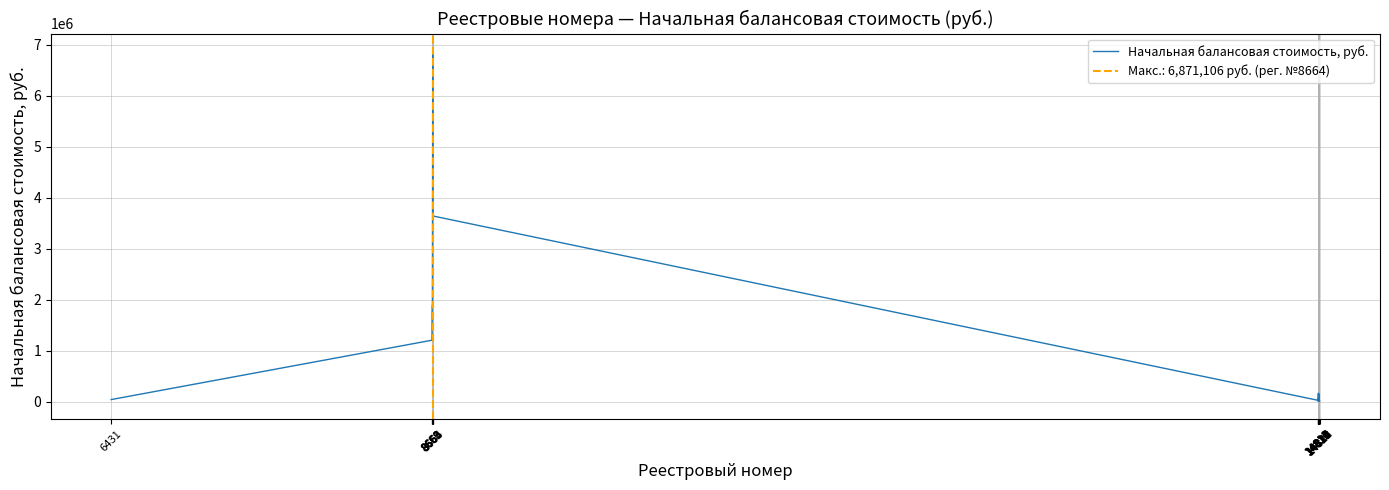

At which label does the data first exceed 67451?

8659